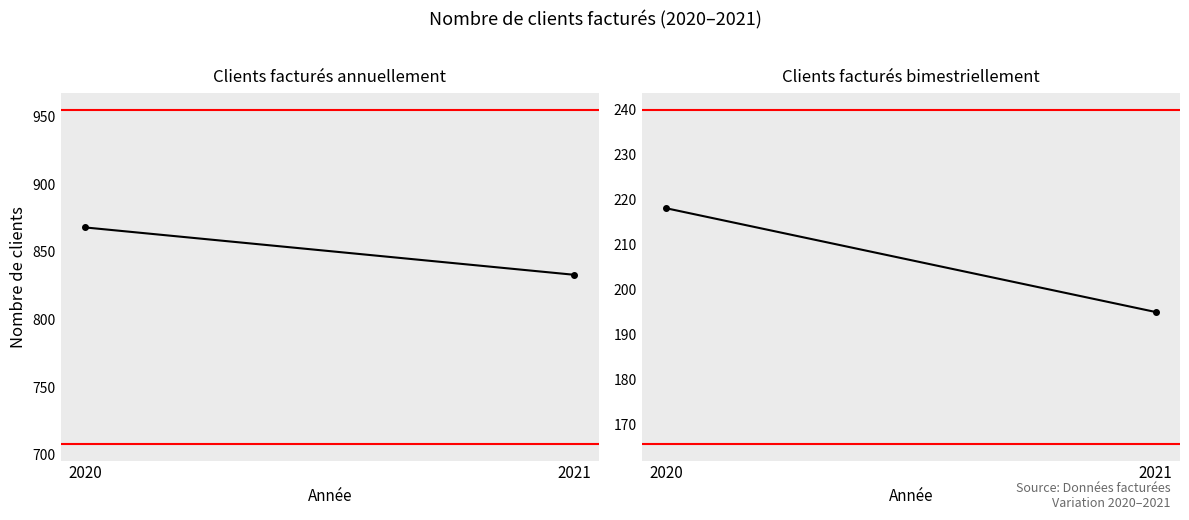

What is the sum of the Clients facturés annuellement values at 2020 and 2021?

1701